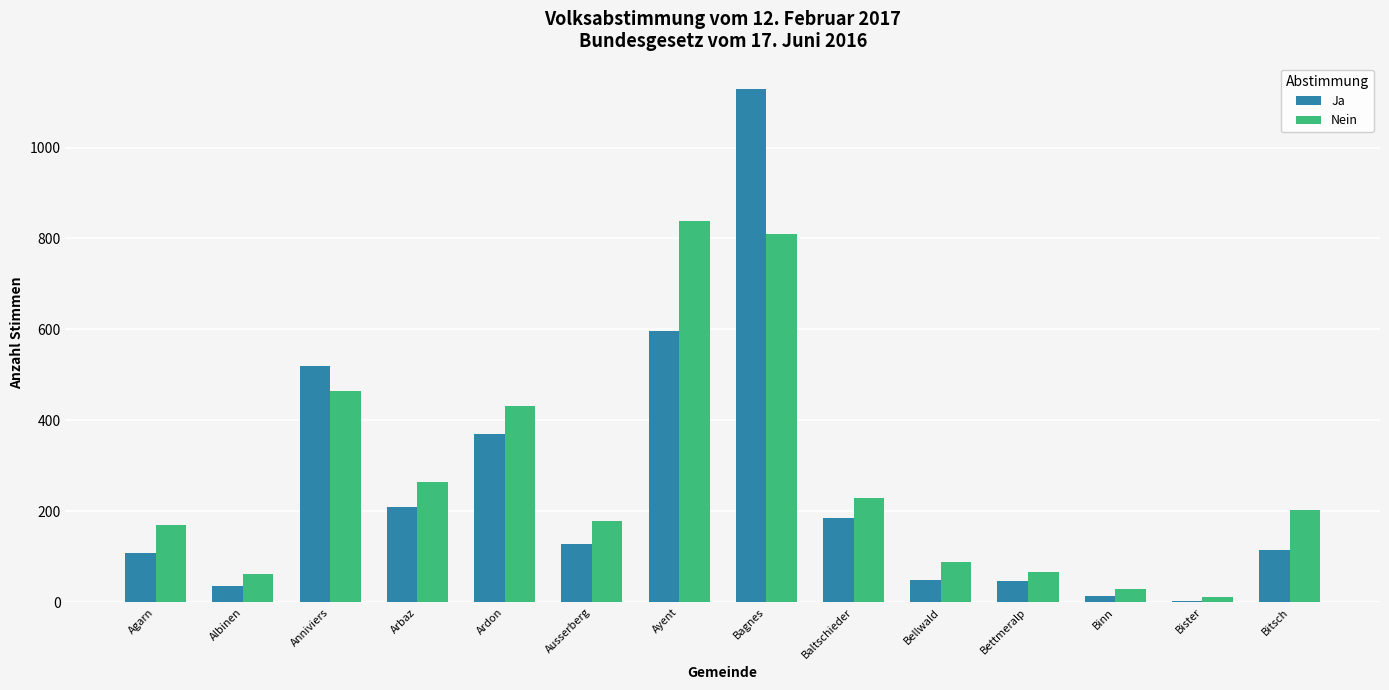

Are the bars grouped side by side (vs. stacked)?

Yes